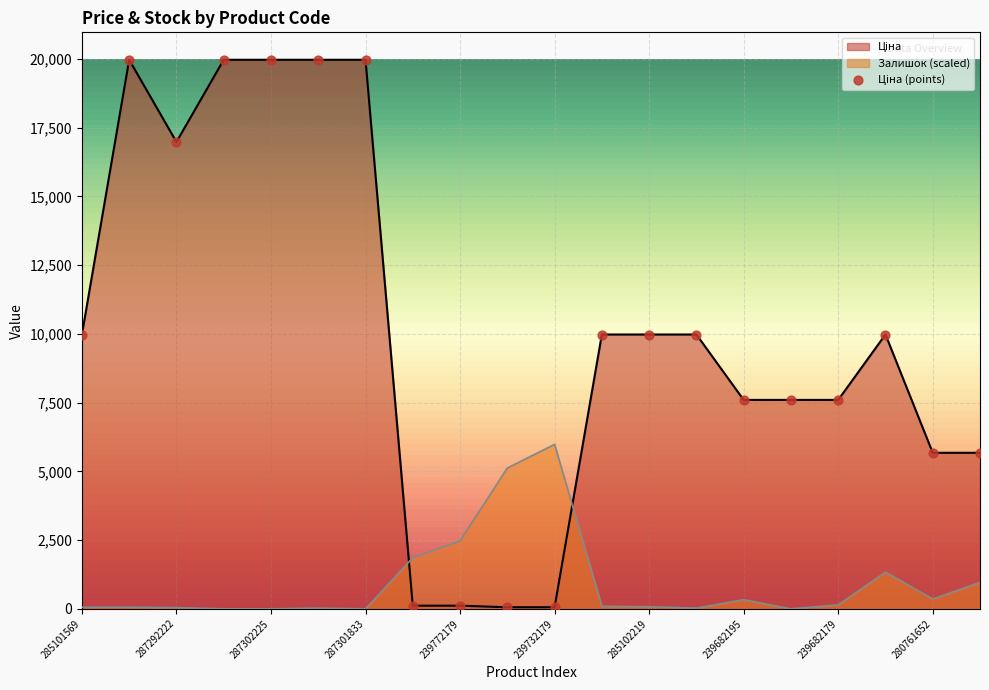

What is the total value across all series at 239732195?

5177.3